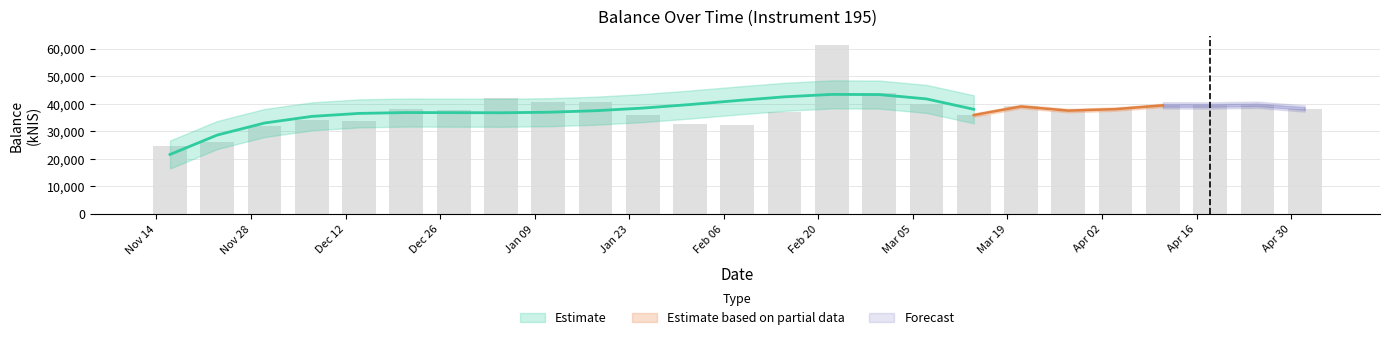

Reading right to left, transcribe all the data shown in this chart.

38270.4	39654.6	39387.4	39420.1	38061.3	37515.0	39024.8	35894.9	39906.9	43895.8	61360.6	36919.3	32455.6	32535.7	36024.1	40821.8	40634.7	41921.9	37612.4	37962.8	33620.4	34210.6	31809.7	26217.1	24527.7